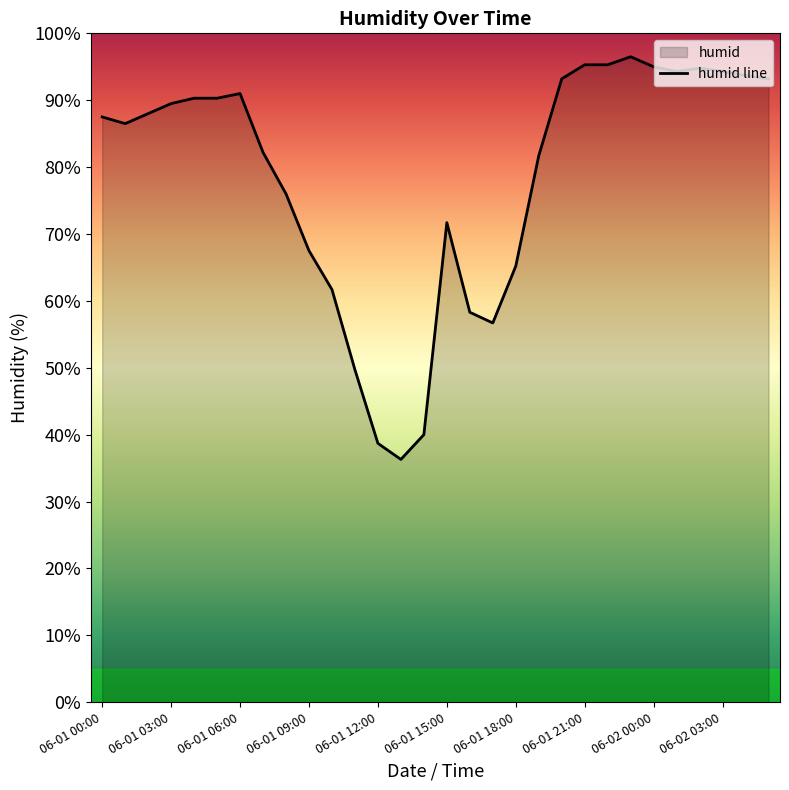

Does the chart have visible grid lines?

No